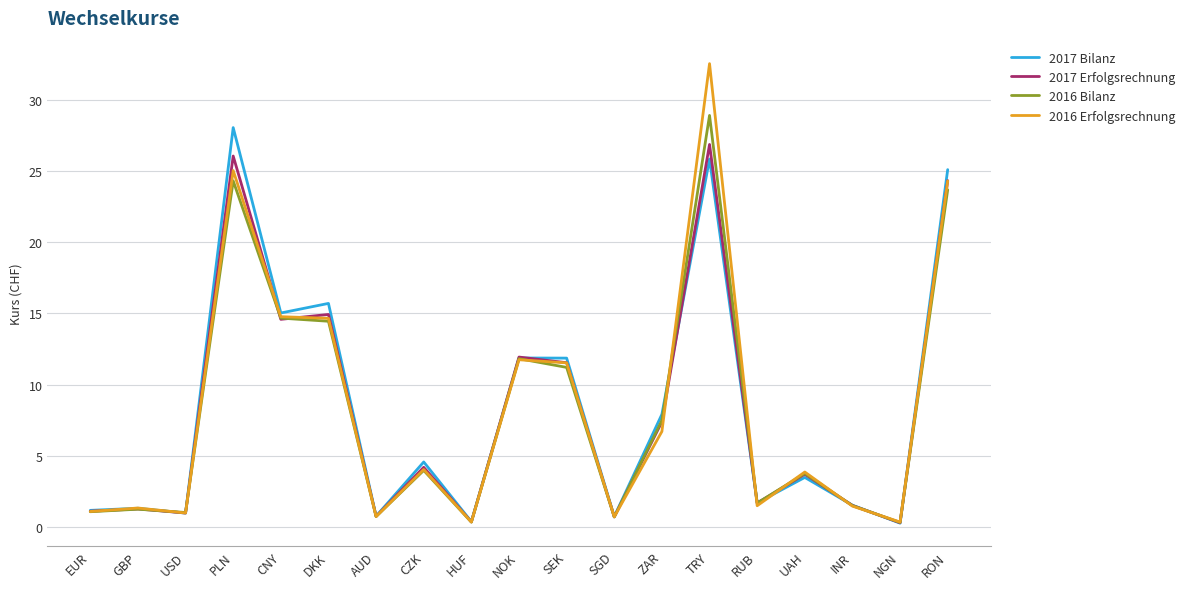

Does the chart have visible grid lines?

Yes